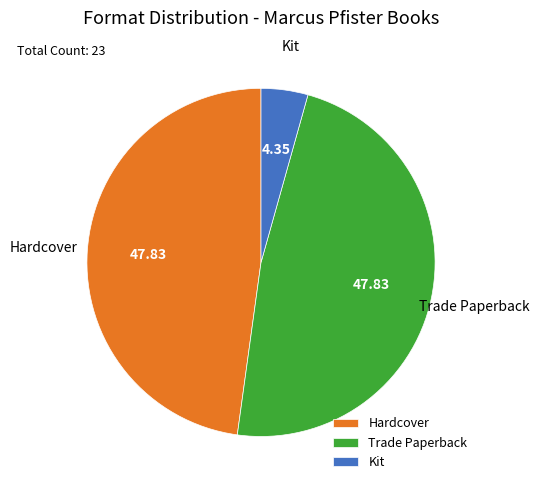

Combined, do Kit and Trade Paperback account for over 50%?

Yes